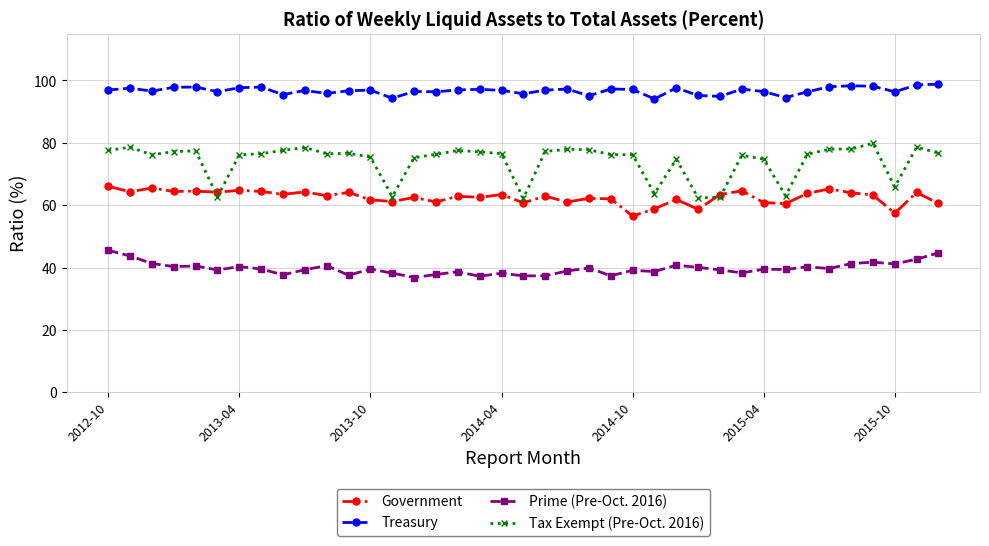

How many distinct data groups are displayed?

4